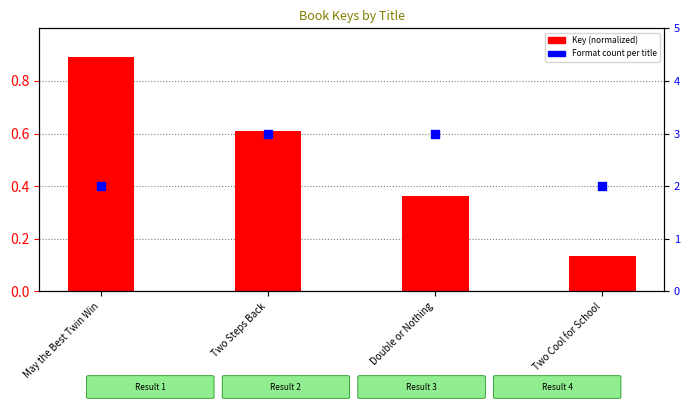

At how many categories does at least one series exceed 0?

4